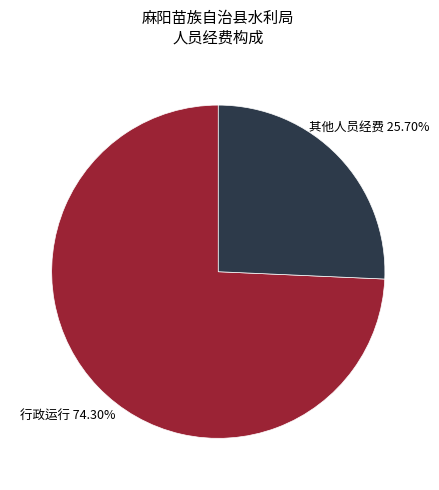

Rank the categories by value from highest to lowest.

行政运行, 其他人员经费